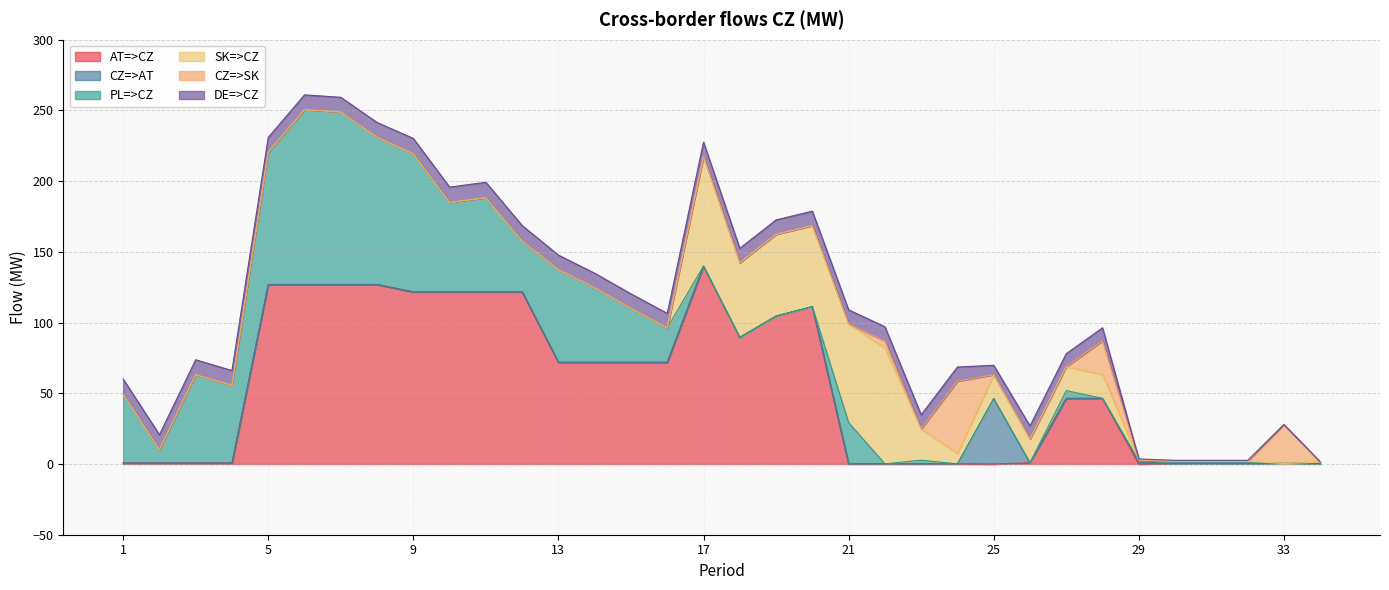

What is the sum of all DE=>CZ values?

286.3